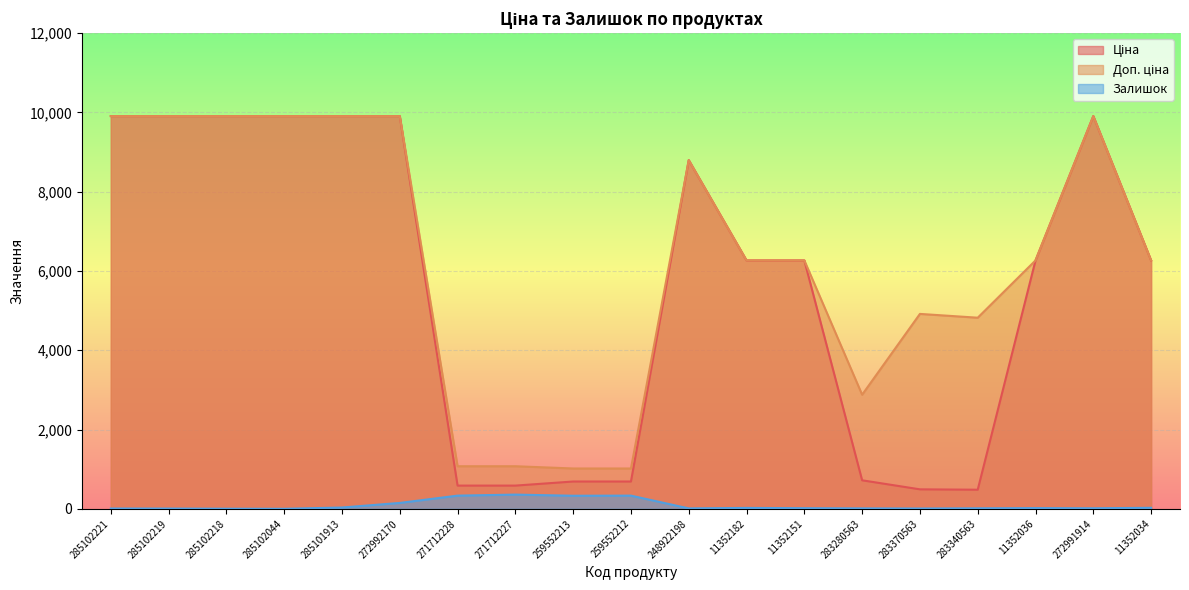

Does the chart display data point markers on the line(s)?

No